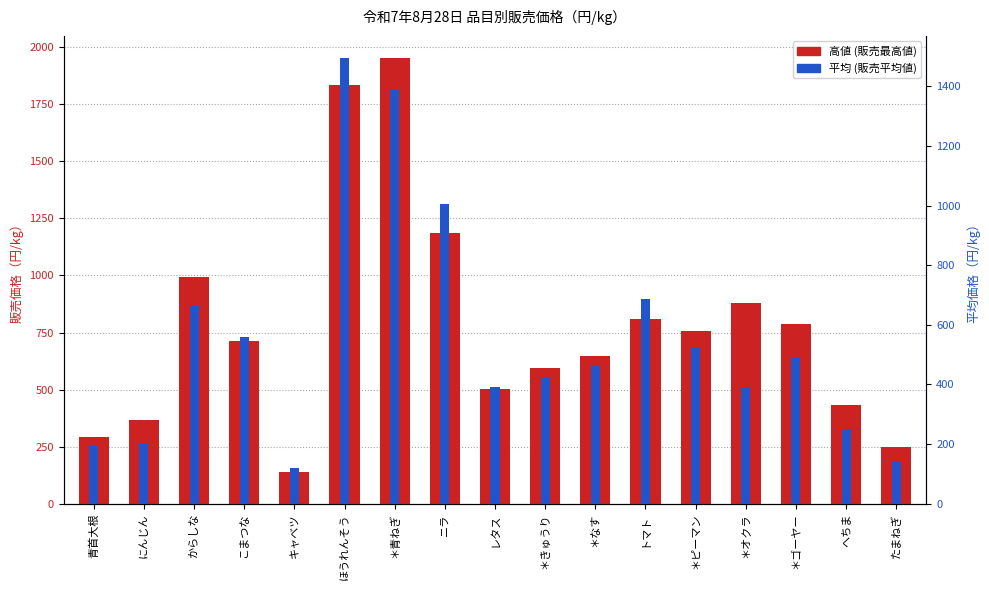

At which category does the chart reach its peak across all series?

＊青ねぎ